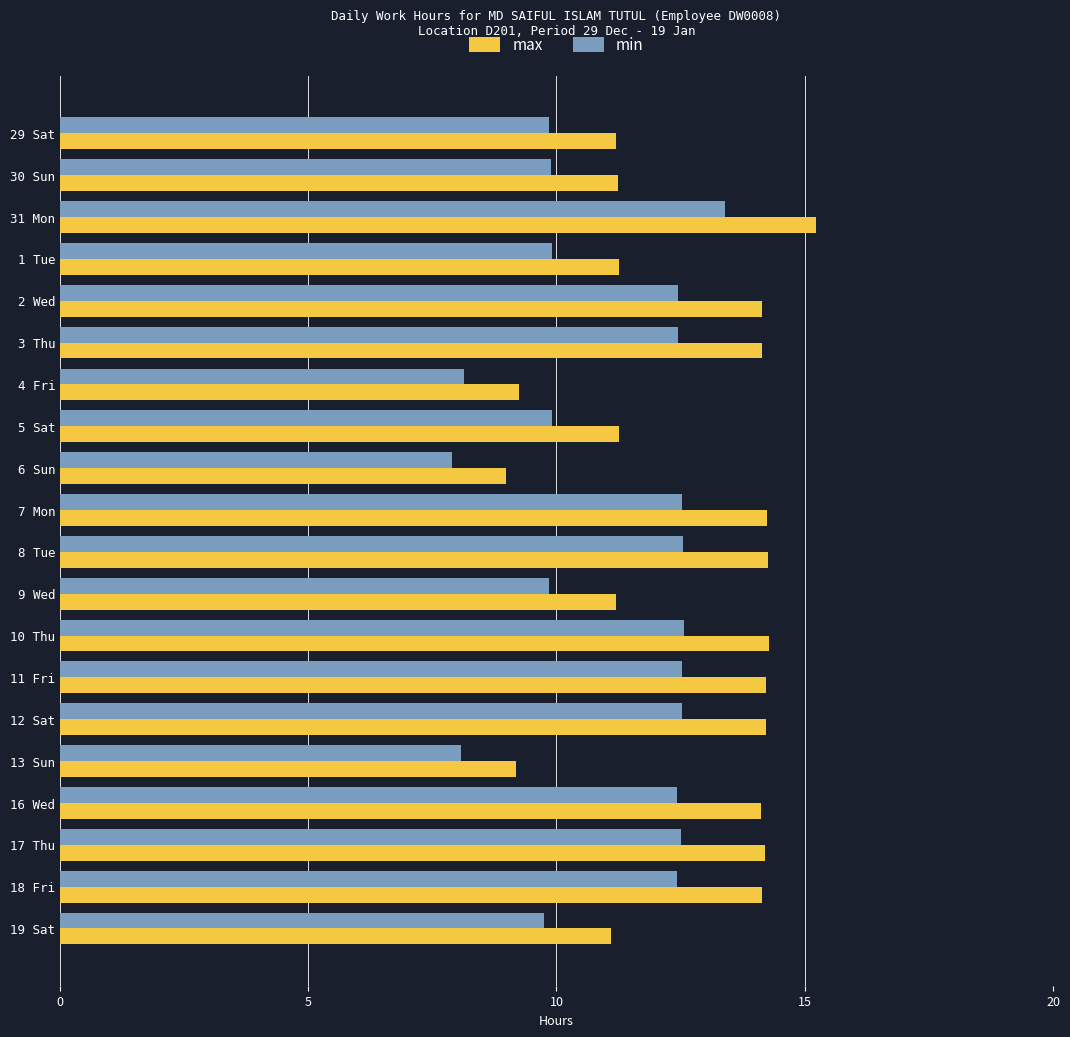

Is it true that min equals 4.4 at 4 Fri?

False